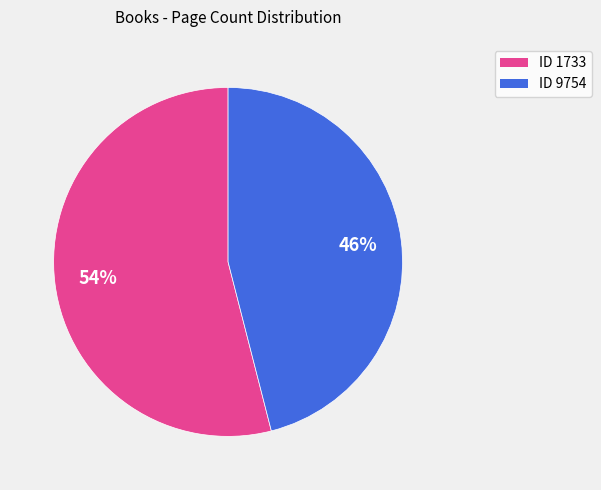

Approximately how many times larger is the value at ID 9754 compared to ID 1733?

0.9